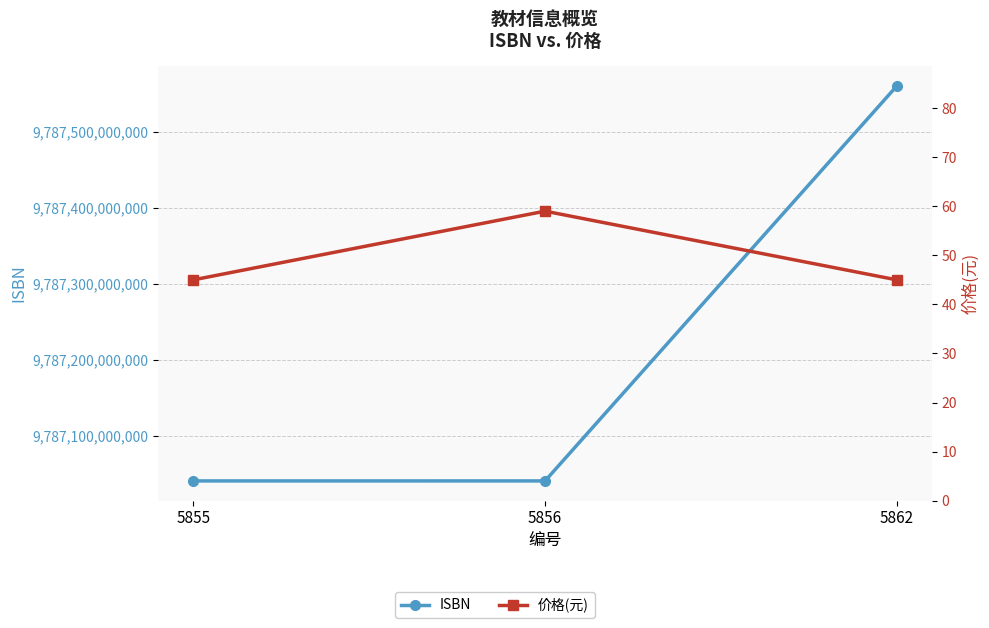

What is the lowest value of the ISBN series?

9787040552232